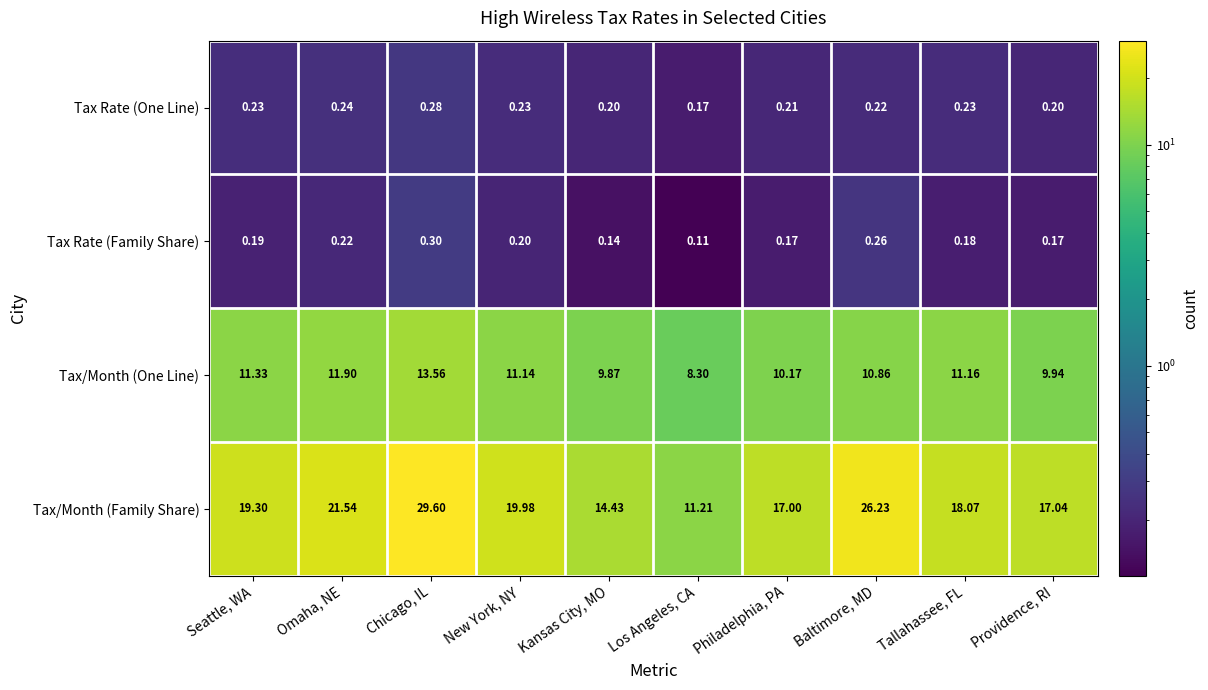

What is the difference between the highest and lowest values at Baltimore, MD?

26.0